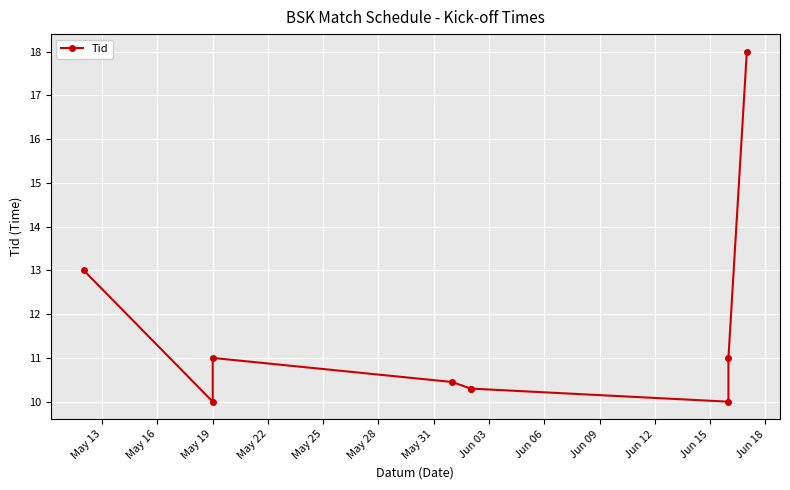

At which label is the value closest to 14?

May 13